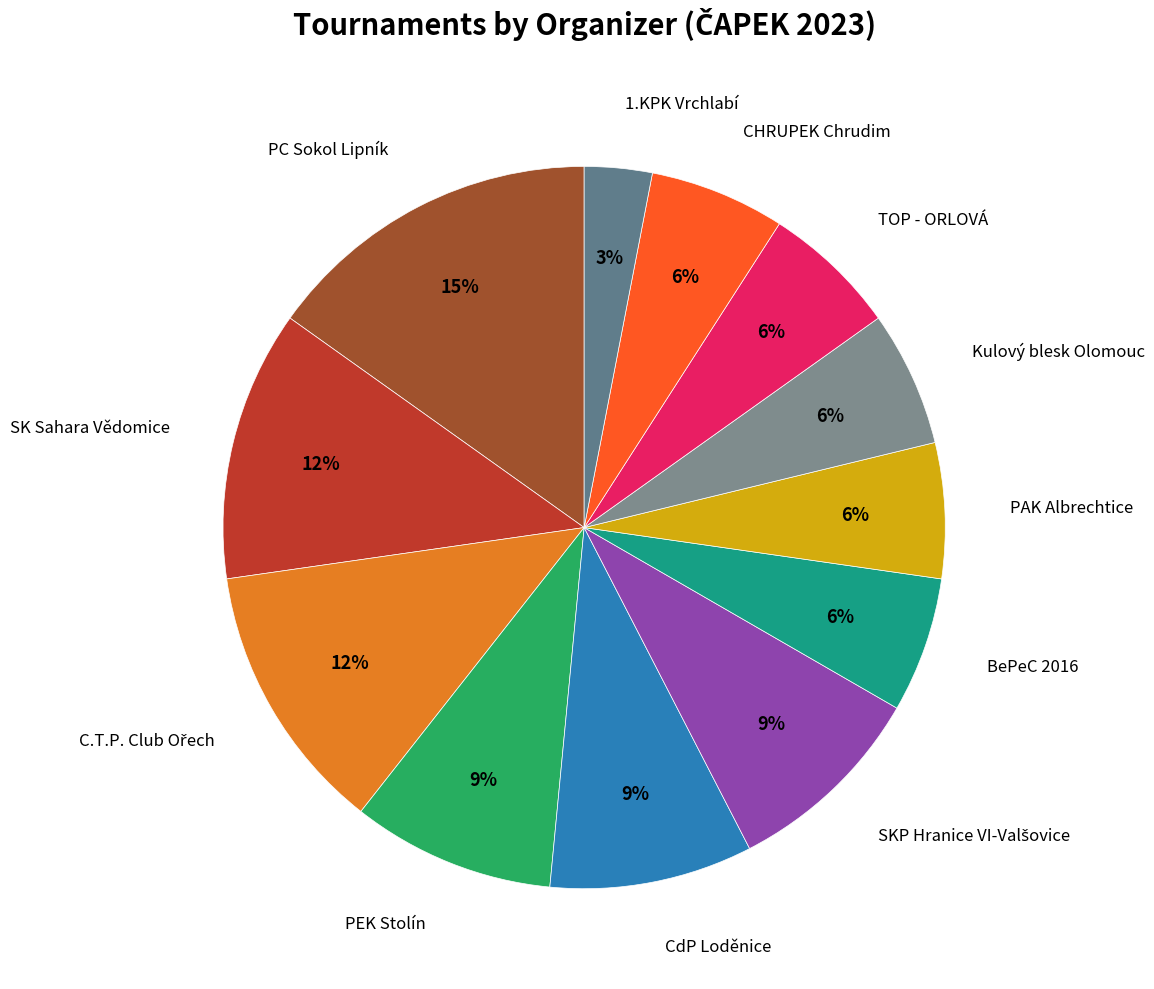

What is the smallest slice in the pie chart?

1.KPK Vrchlabí